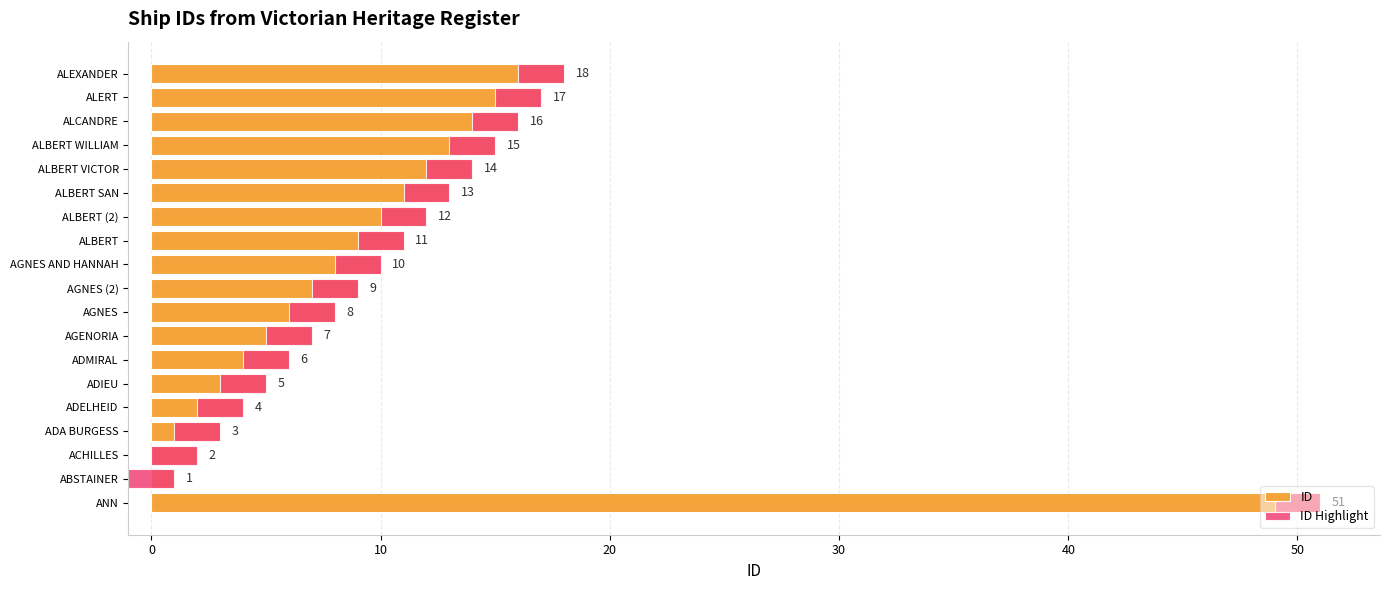

The value of ID Highlight at 13 is 0.5. True or false?

False